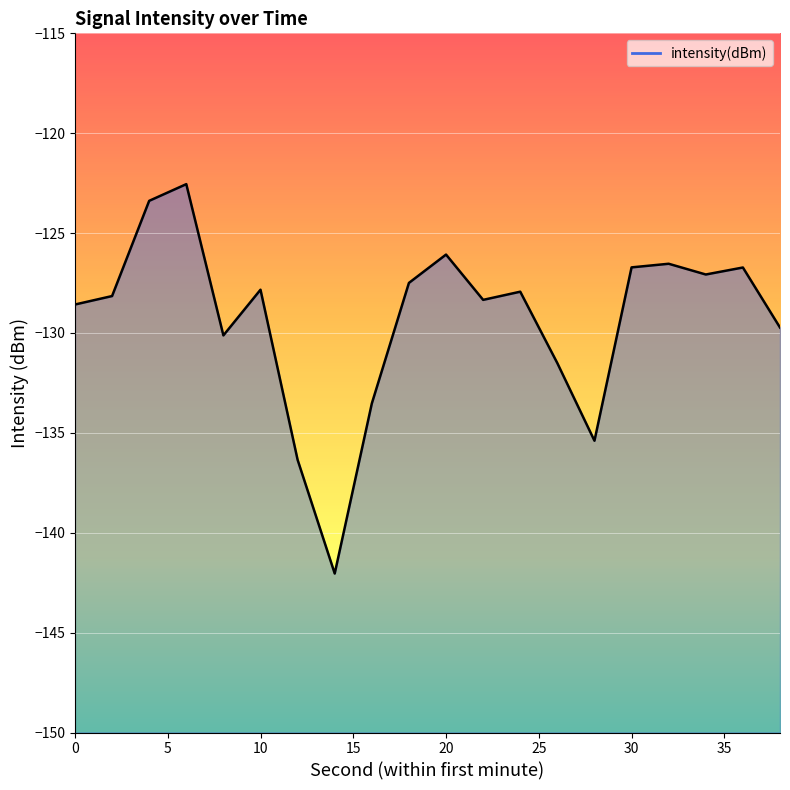

Read the value at 0.

-128.6